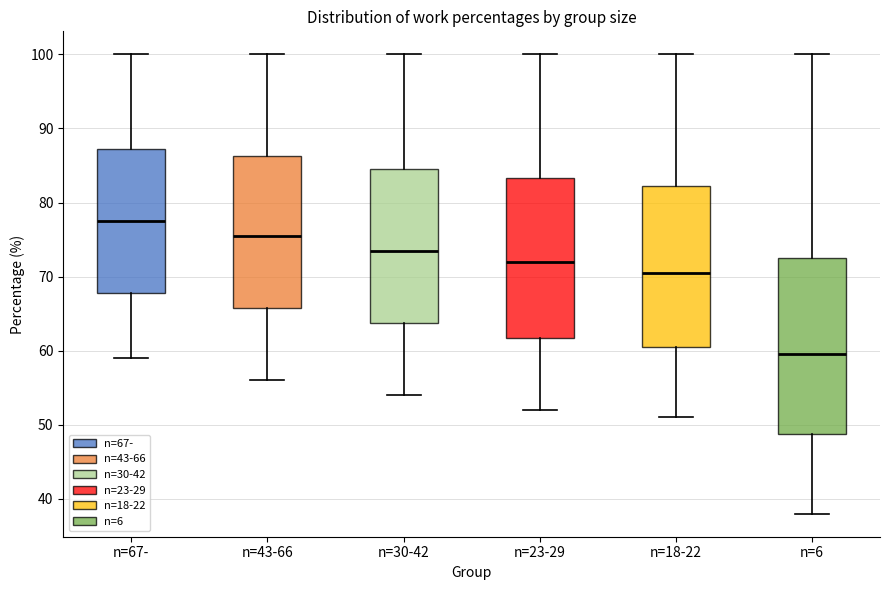

Reading left to right, transcribe this box plot: for each box, give where its median line is, the range the box spans, and where its two whiskers end, as read against the y-axis. The values are not printed on the chart, so give them approximately, as read against the axis.

n=67-: median 78, box 68 to 87, whiskers 59 to 100
n=43-66: median 76, box 66 to 86, whiskers 56 to 100
n=30-42: median 74, box 64 to 85, whiskers 54 to 100
n=23-29: median 72, box 62 to 83, whiskers 52 to 100
n=18-22: median 71, box 61 to 82, whiskers 51 to 100
n=6: median 60, box 49 to 73, whiskers 38 to 100